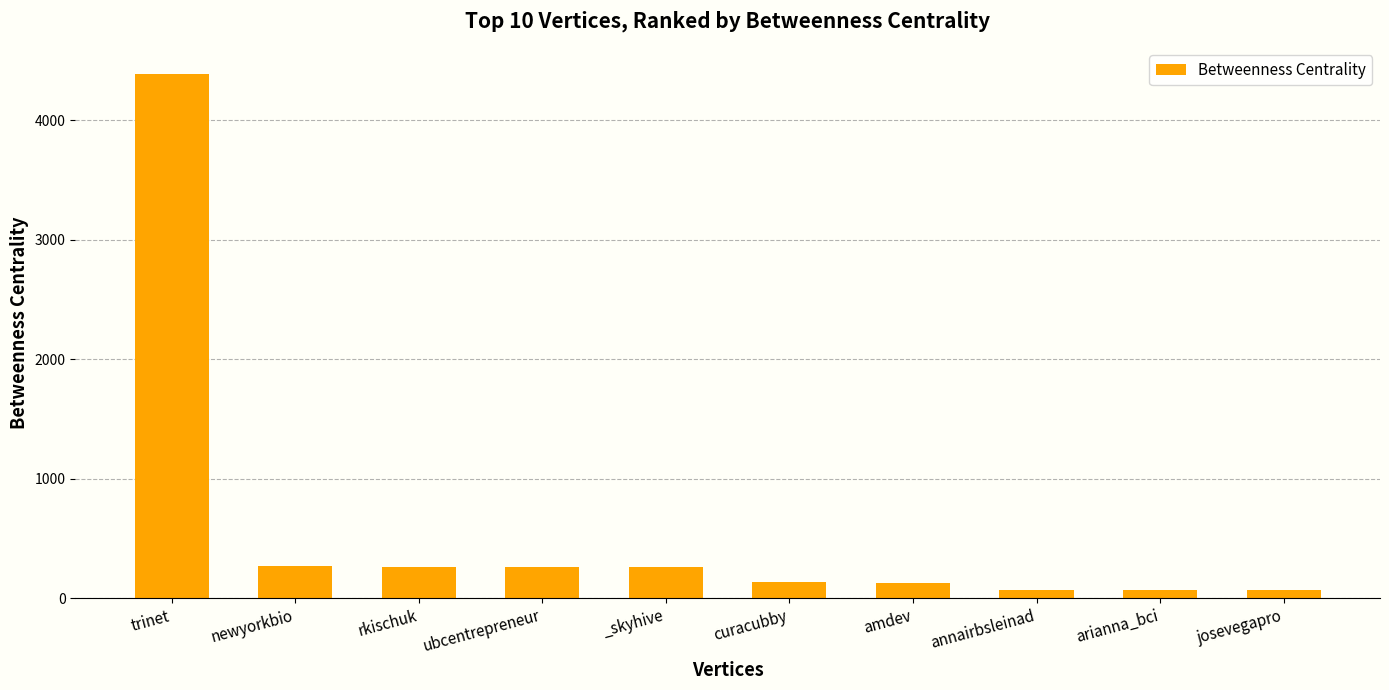

Read the value at ubcentrepreneur.

258.0